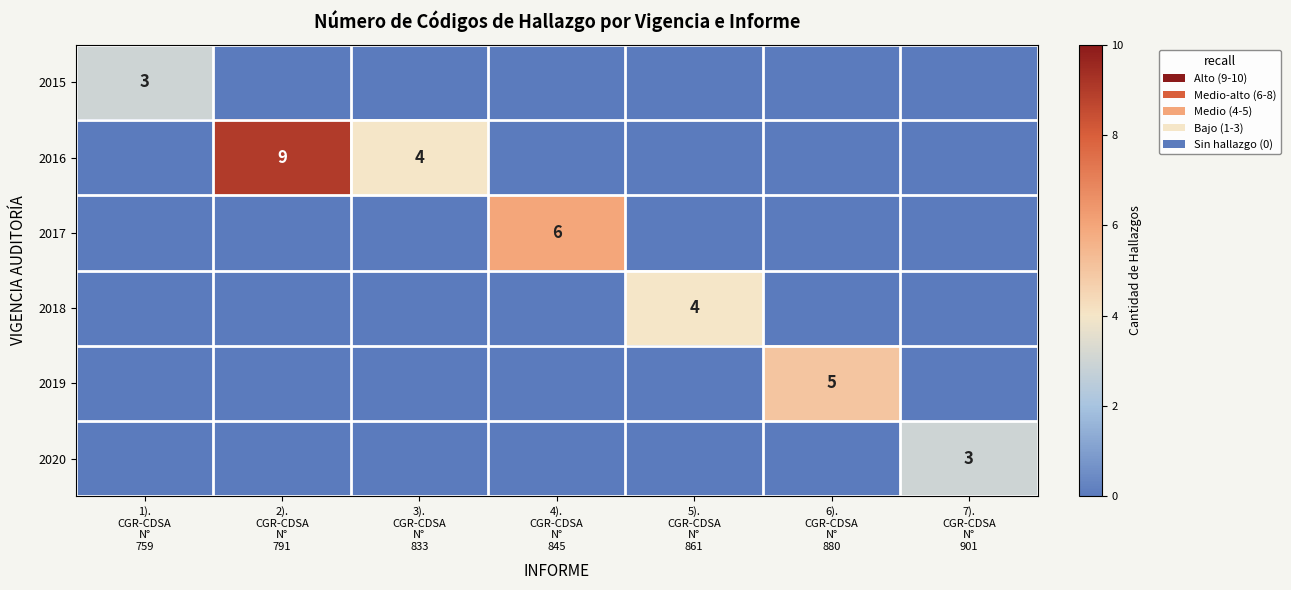

Which category has the lowest value in the 2015 series?

2). CGR-CDSA N° 791